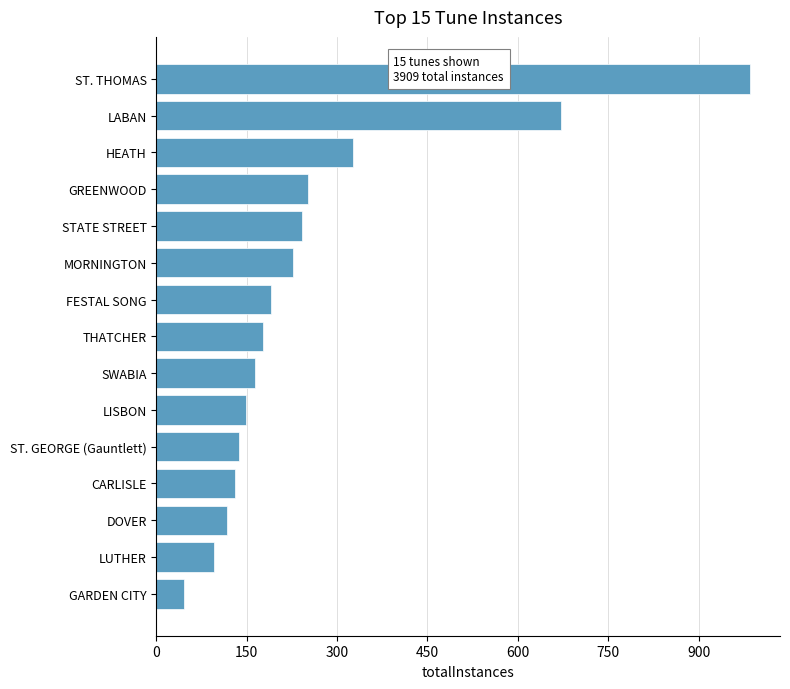

Between THATCHER and LABAN, which is larger?

LABAN